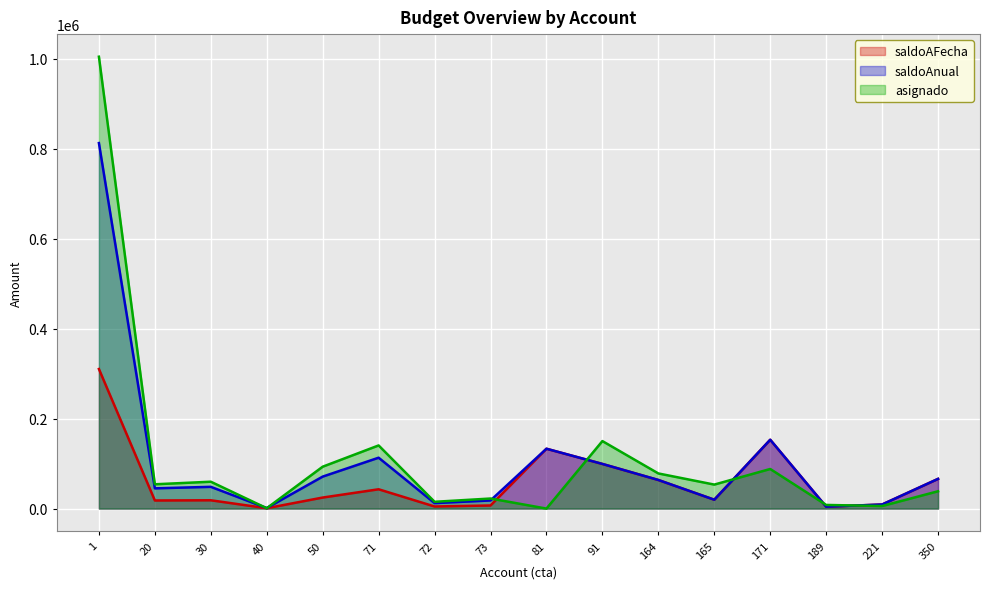

True or false: asignado has a value of 5670.0 at 221.

True